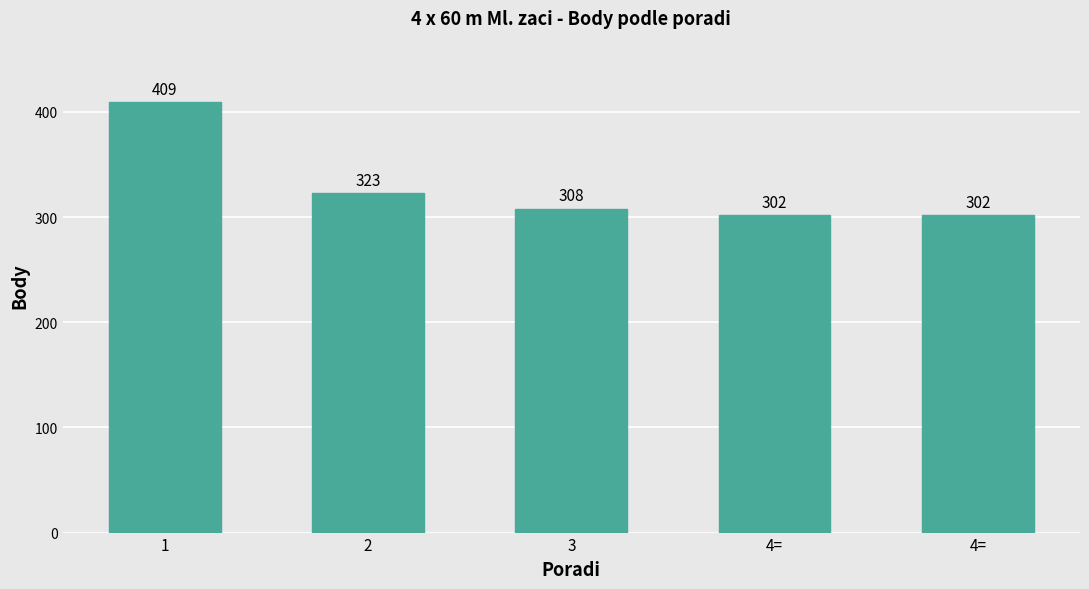

Is it true that the value at 1 is 409?

True